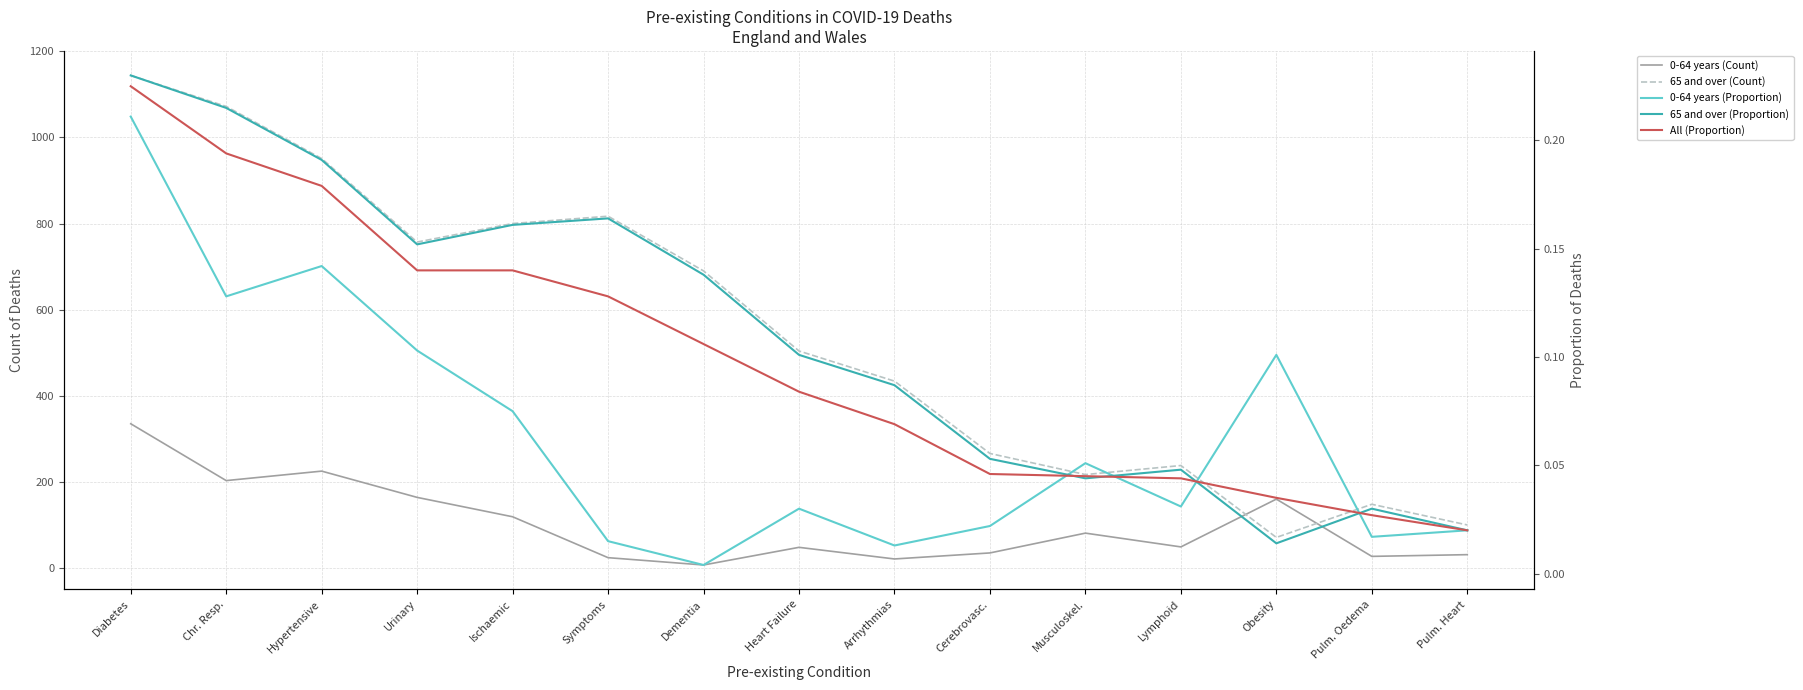

How many lines are shown in the chart?

5